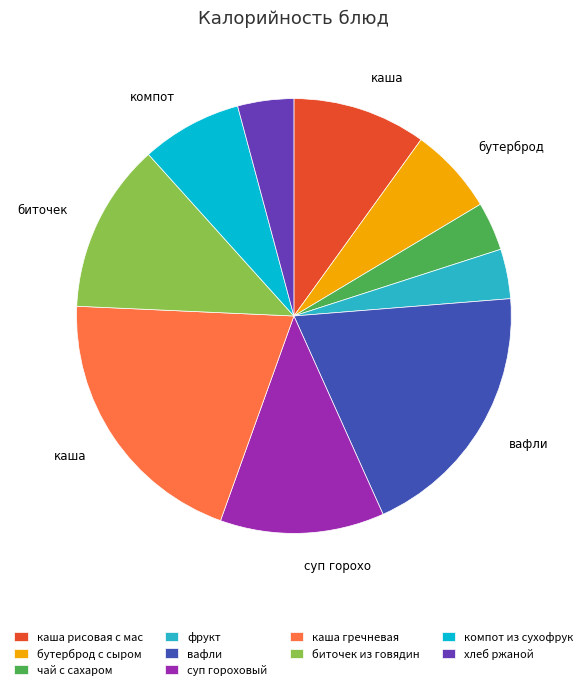

True or false: хлеб ржаной accounts for 19% of the total.

False